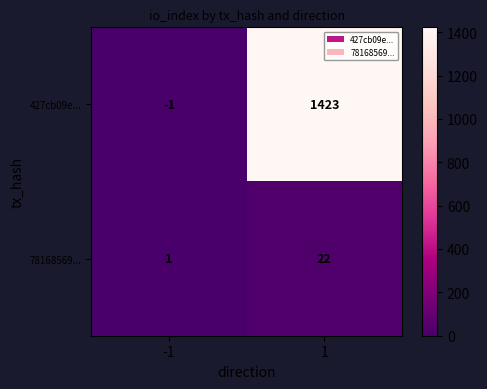

What is the maximum value shown in the chart?

1423